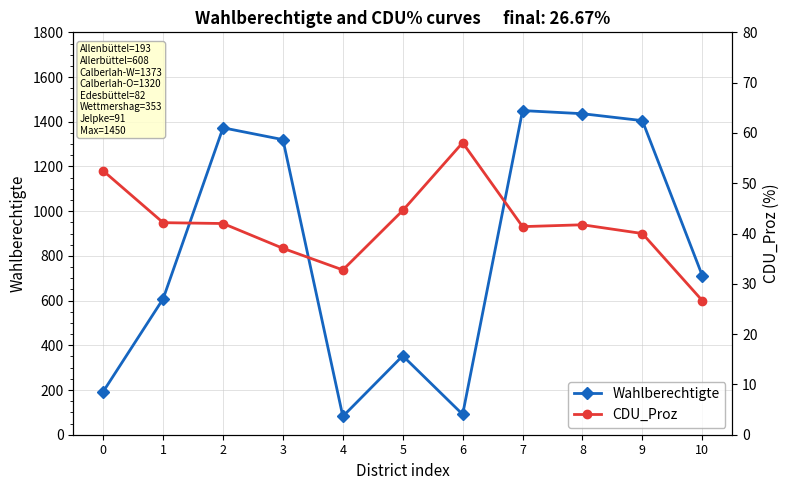

Does the chart display data point markers on the line(s)?

Yes